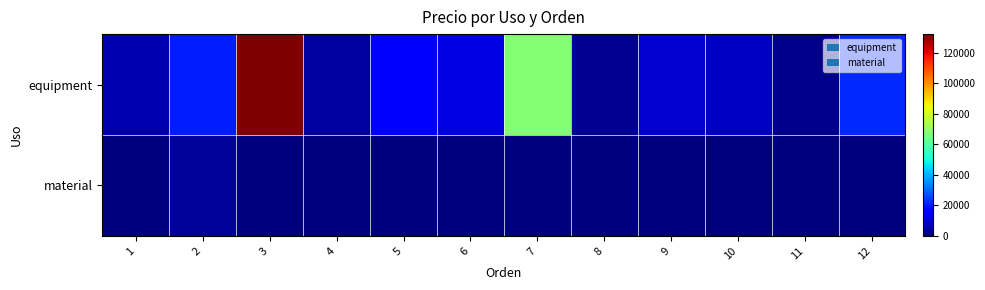

At how many categories does at least one series exceed 91384?

1